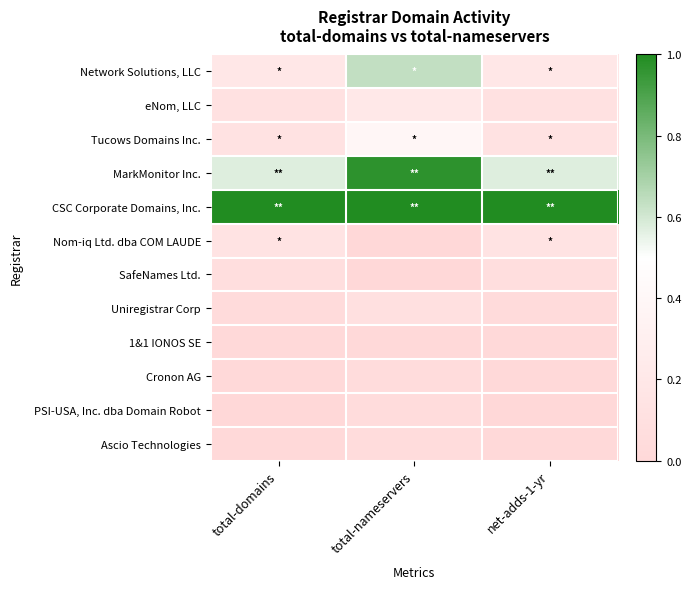

Reading left to right, extract all data points from this chart.

Network Solutions, LLC: total-domains=0.2	total-nameservers=0.6	net-adds-1-yr=0.2
eNom, LLC: total-domains=0.1	total-nameservers=0.2	net-adds-1-yr=0.1
Tucows Domains Inc.: total-domains=0.1	total-nameservers=0.4	net-adds-1-yr=0.1
MarkMonitor Inc.: total-domains=0.6	total-nameservers=1.0	net-adds-1-yr=0.6
CSC Corporate Domains, Inc.: total-domains=1.0	total-nameservers=1.0	net-adds-1-yr=1.0
Nom-iq Ltd. dba COM LAUDE: total-domains=0.1	total-nameservers=0.0	net-adds-1-yr=0.1
SafeNames Ltd.: total-domains=0.1	total-nameservers=0.0	net-adds-1-yr=0.1
Uniregistrar Corp: total-domains=0.0	total-nameservers=0.1	net-adds-1-yr=0.0
1&1 IONOS SE: total-domains=0.0	total-nameservers=0.0	net-adds-1-yr=0.0
Cronon AG: total-domains=0.0	total-nameservers=0.0	net-adds-1-yr=0.0
PSI-USA, Inc. dba Domain Robot: total-domains=0.0	total-nameservers=0.0	net-adds-1-yr=0.0
Ascio Technologies: total-domains=0.0	total-nameservers=0.0	net-adds-1-yr=0.0